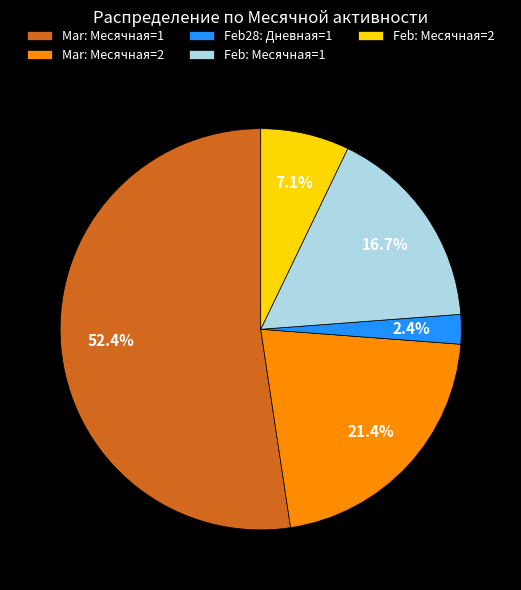

Rank the categories by value from lowest to highest.

Feb28: Дневная=1, Feb: Месячная=2, Feb: Месячная=1, Mar: Месячная=2, Mar: Месячная=1